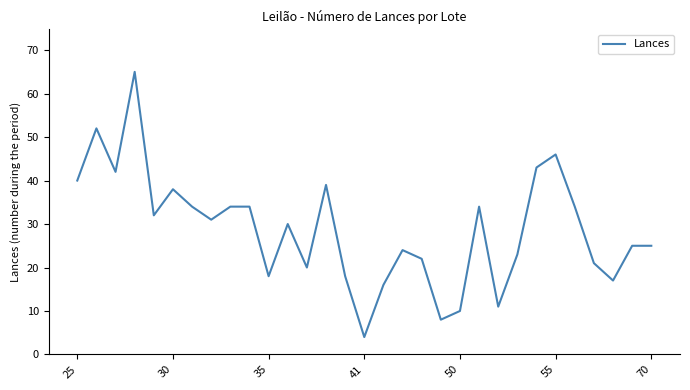

What is the smallest value displayed?

4